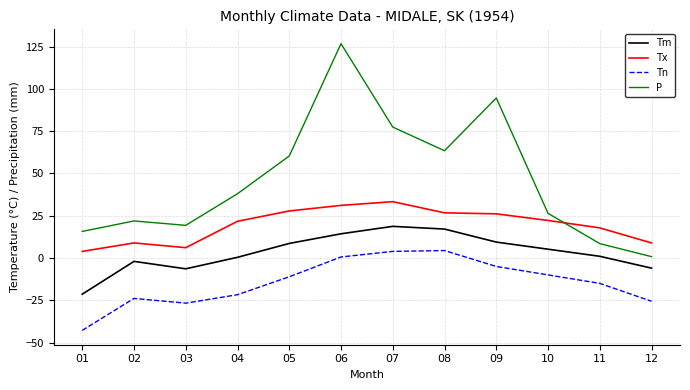

What is the difference between the highest and lowest values at 06?

126.1